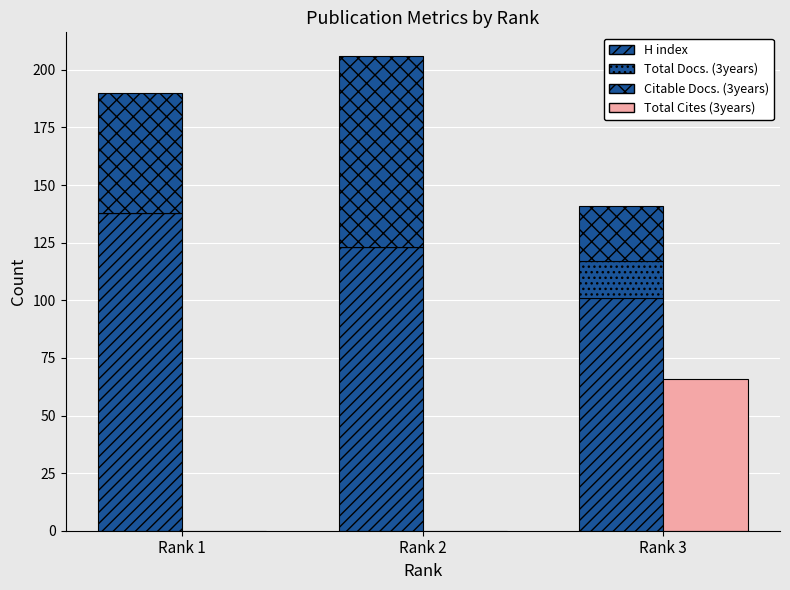

True or false: H index has a value of 101 at Rank 3.

True